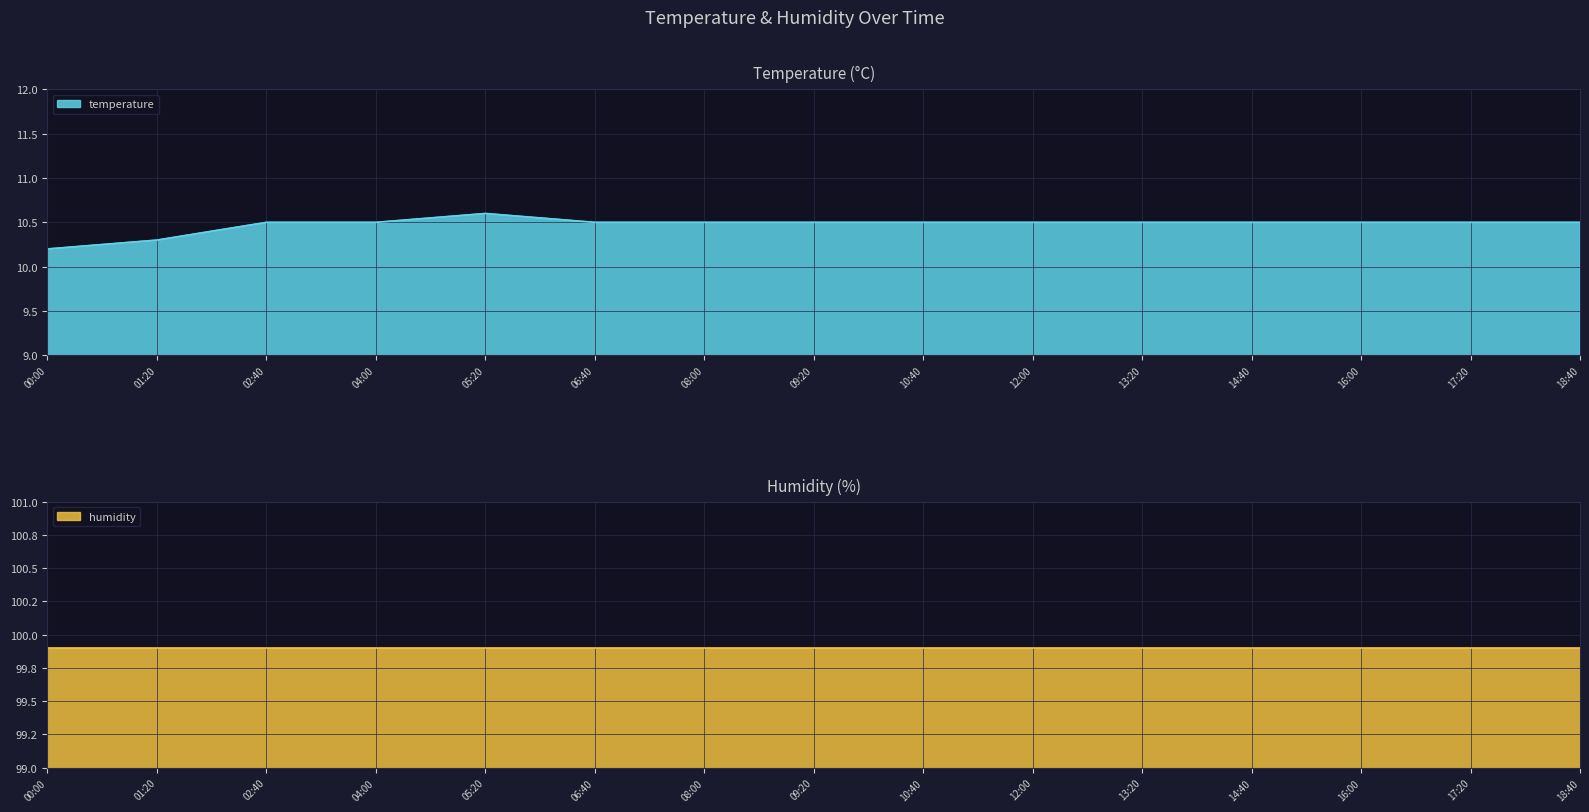

What is the label of the 14th point from the left?

17:20